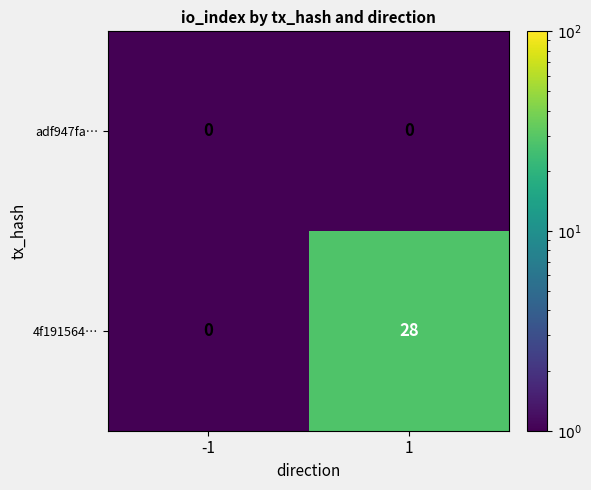

Reading left to right, extract all data points from this chart.

adf947fa…: -1=0	1=0
4f191564…: -1=0	1=28